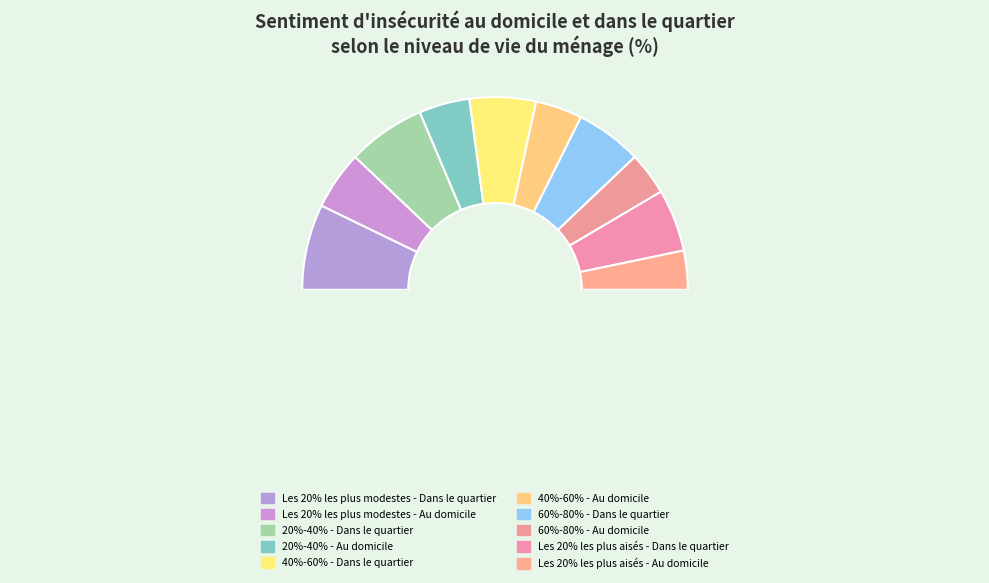

How many slices are in this pie chart?

11